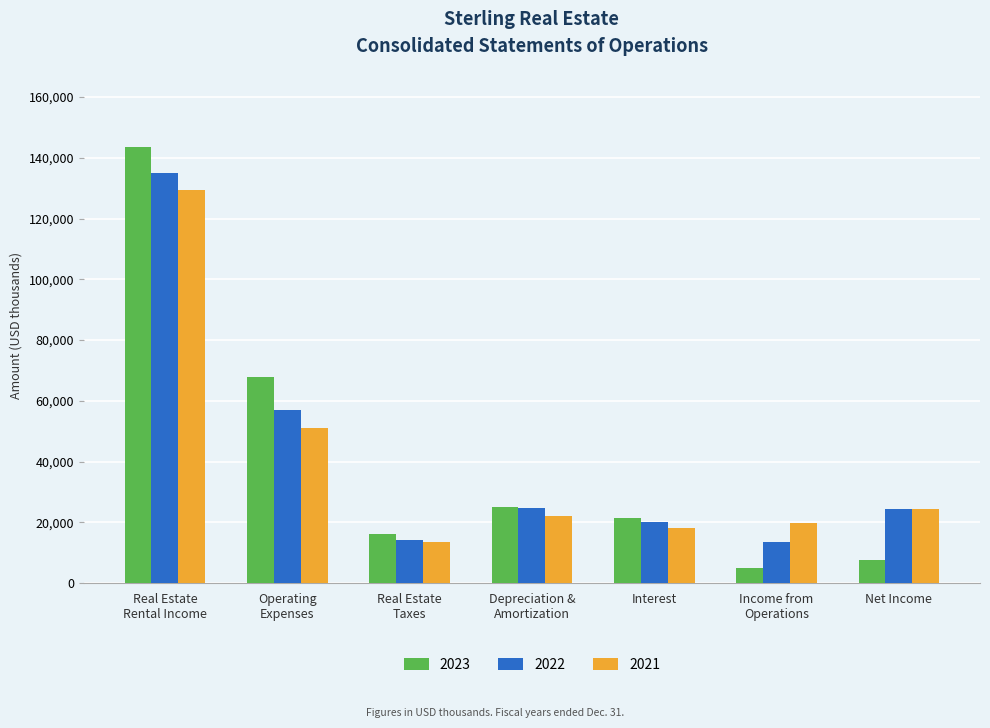

The value of 2023 at Interest is 21435. True or false?

True